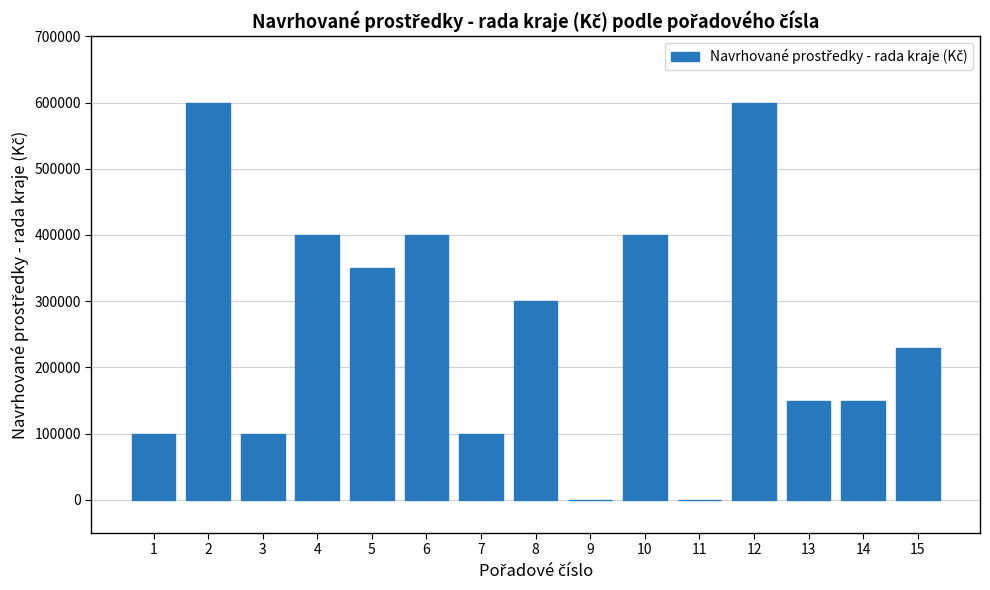

Count the number of categories in the chart.

15